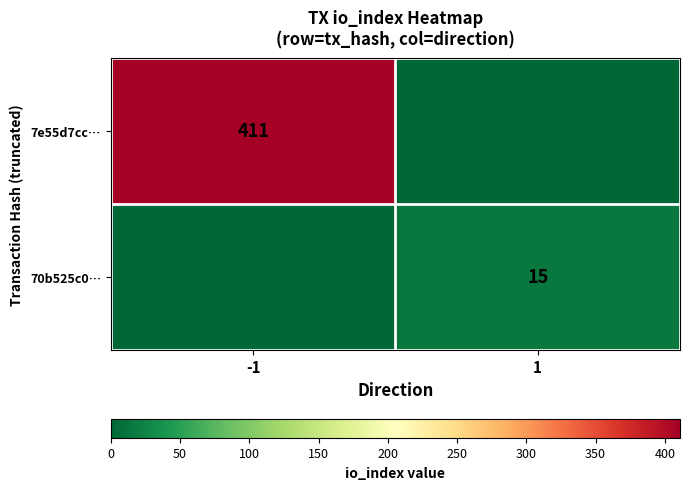

At how many categories does at least one series exceed 378?

1